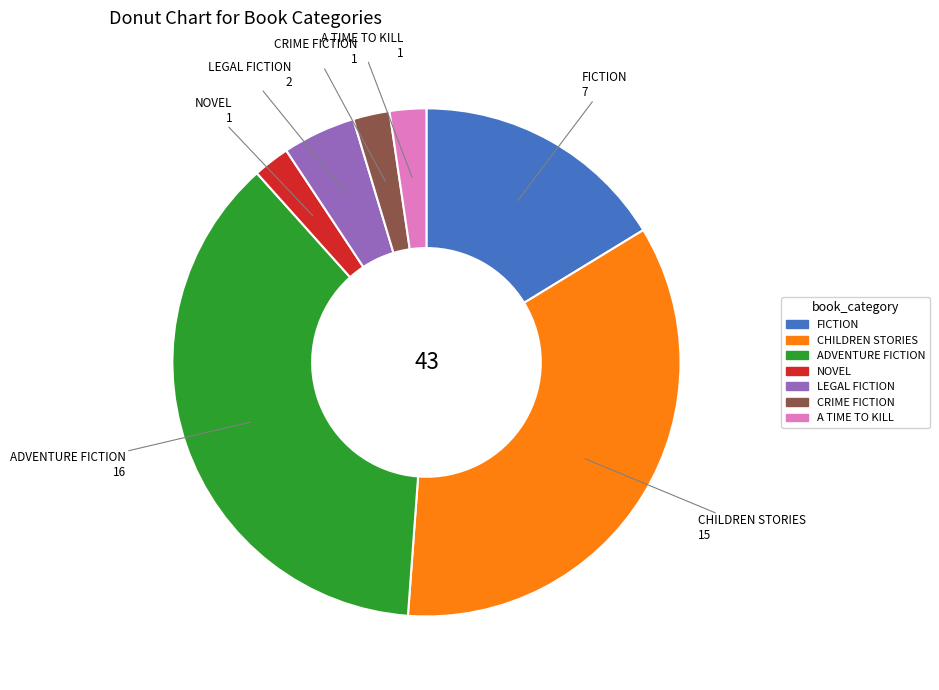

Between CHILDREN STORIES and A TIME TO KILL, which is larger?

CHILDREN STORIES